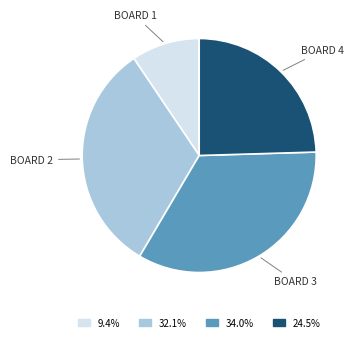

Is there a majority slice in this chart?

No